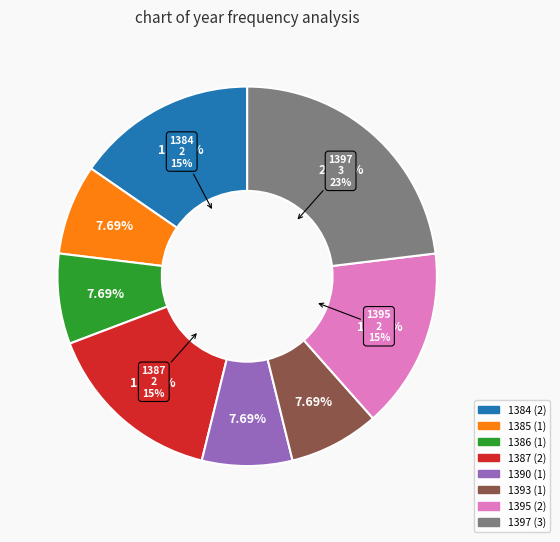

To the nearest percent, what is the difference between the largest and smallest slice percentages?

15%